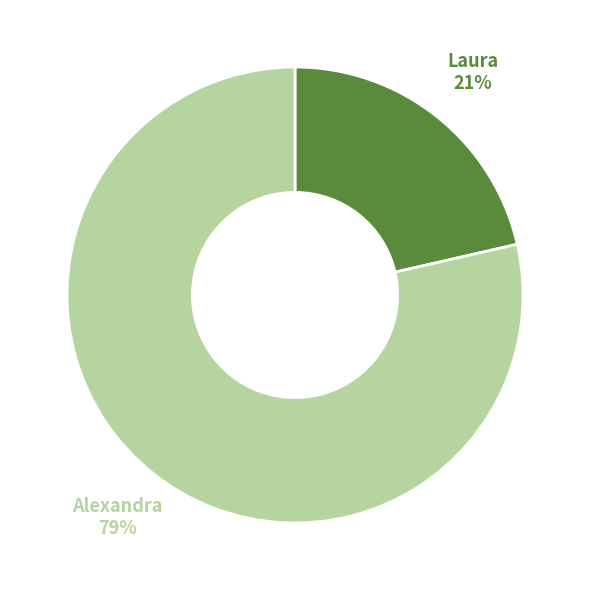

To the nearest percent, what is the average slice percentage?

50%